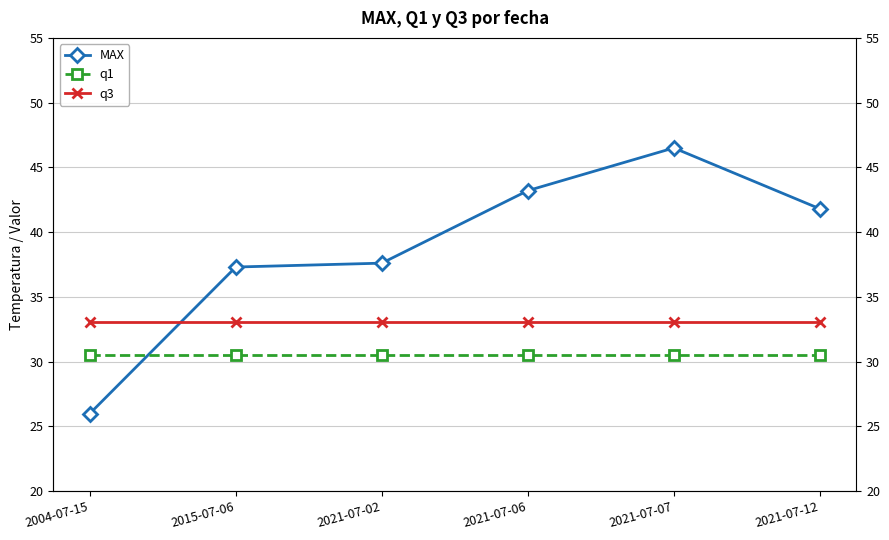

At which category is the sum across all series the highest?

2021-07-07